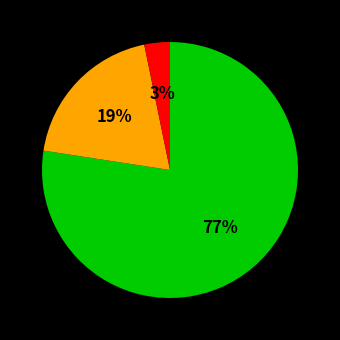

Does any single category account for the majority?

Yes